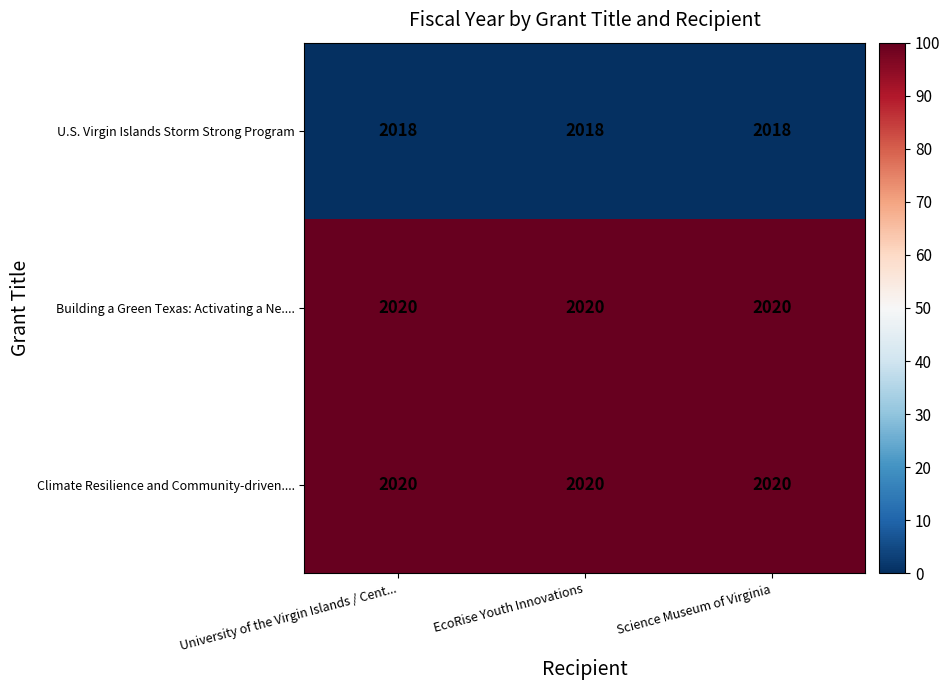

What is the total value across all series at EcoRise Youth Innovations?

6058